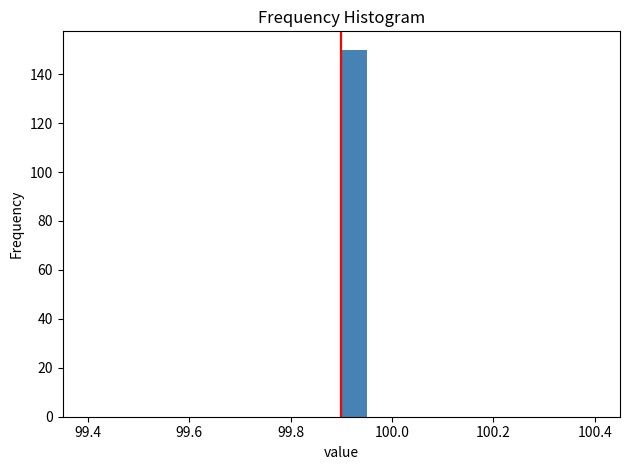

Read against the x-axis, roughly where is the centre of the tallest bar?

99.92